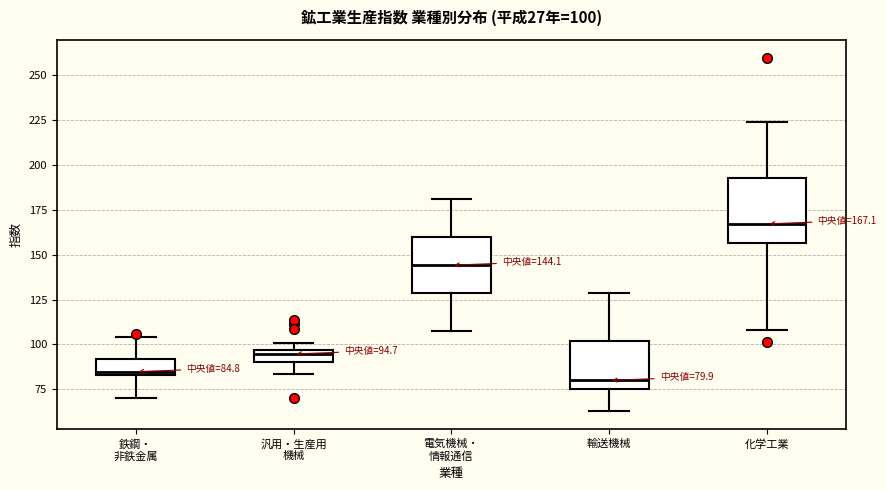

Which box has the highest median line?

化学工業